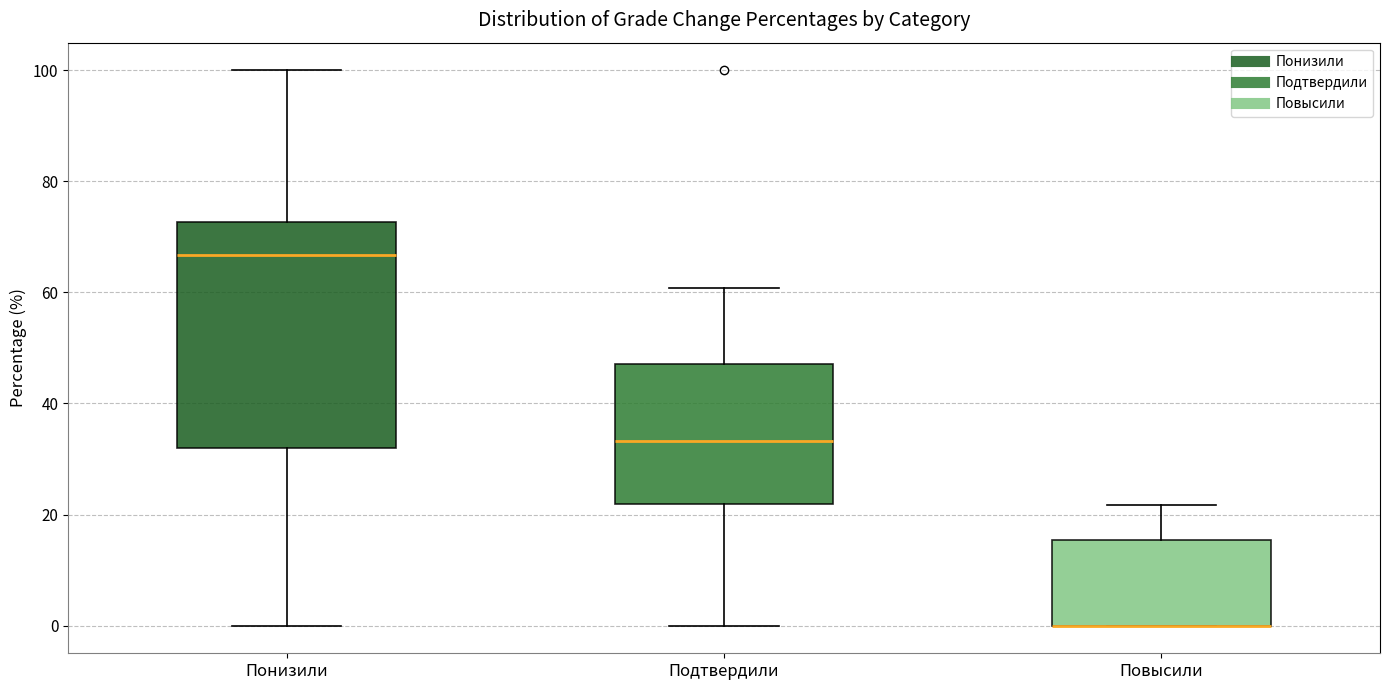

Reading left to right, read every box against the y-axis: the position of its median line, the range the box covers, and the ends of its whiskers. The values are not printed on the chart, so give them approximately, as read against the axis.

Понизили: median 66, box 32 to 72, whiskers 0 to 100
Подтвердили: median 34, box 22 to 48, whiskers 0 to 60
Повысили: median 0 (drawn on the box's lower edge), box 0 to 16, whiskers 0 to 22